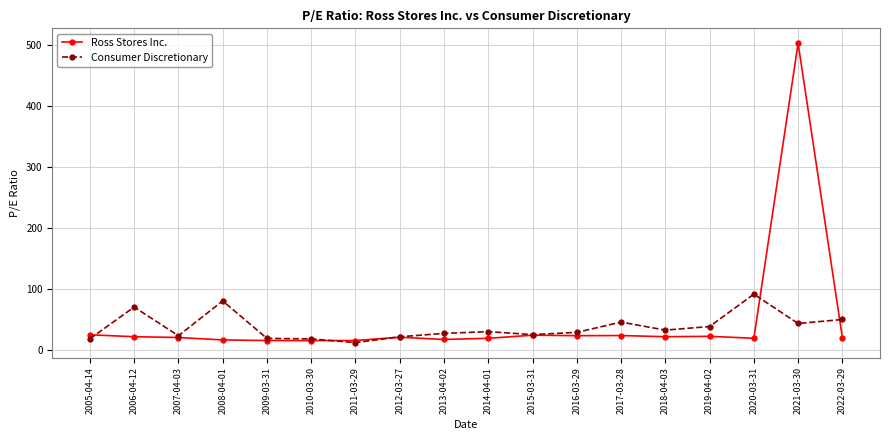

What is the difference between the highest and lowest values at 2005-04-14?

6.5